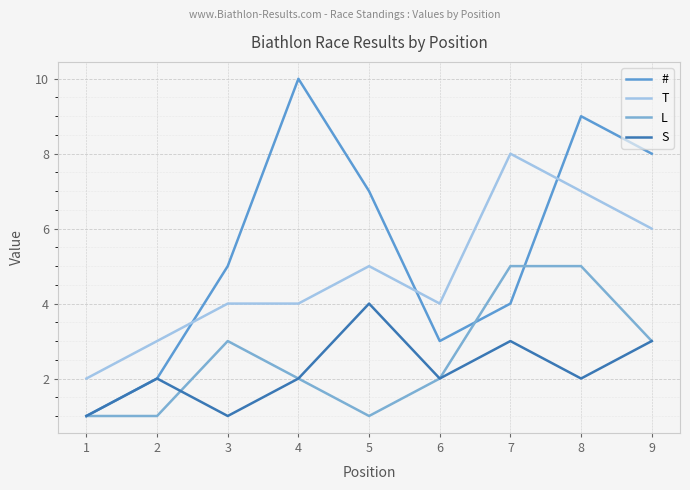

Where does the S series first go above 2?

5